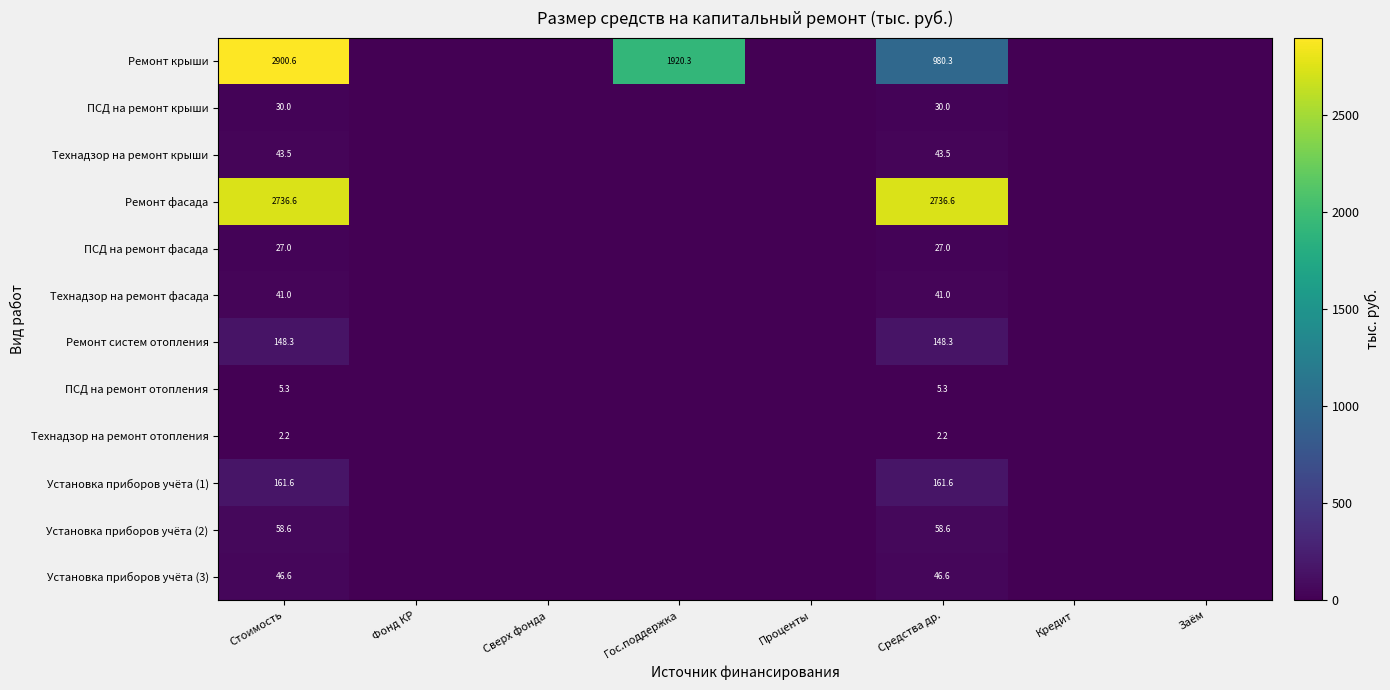

The ПСД на ремонт крыши series shows 51.9 at Средства др.. True or false?

False